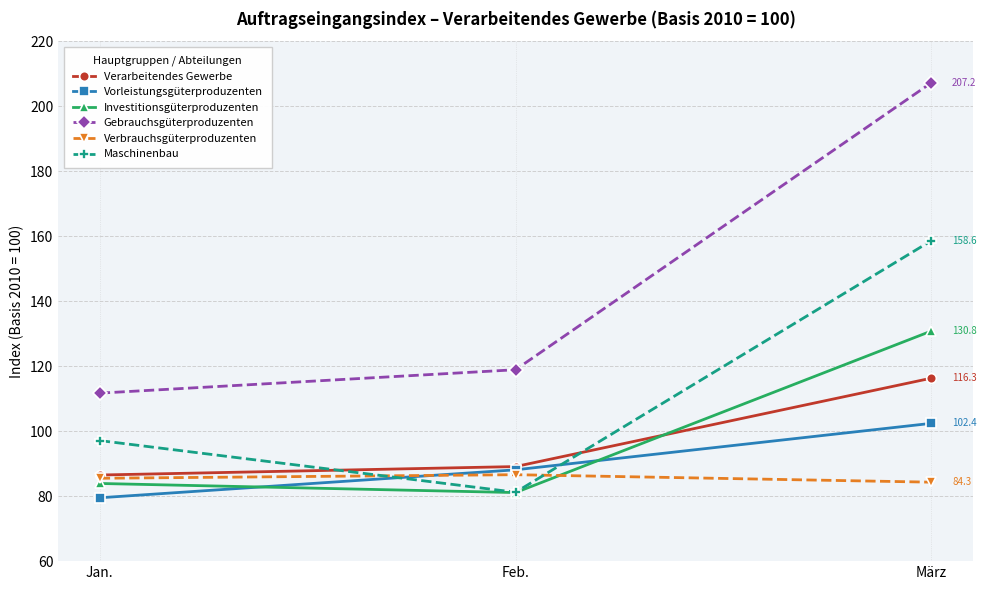

What is the total value across all series at März?

799.6